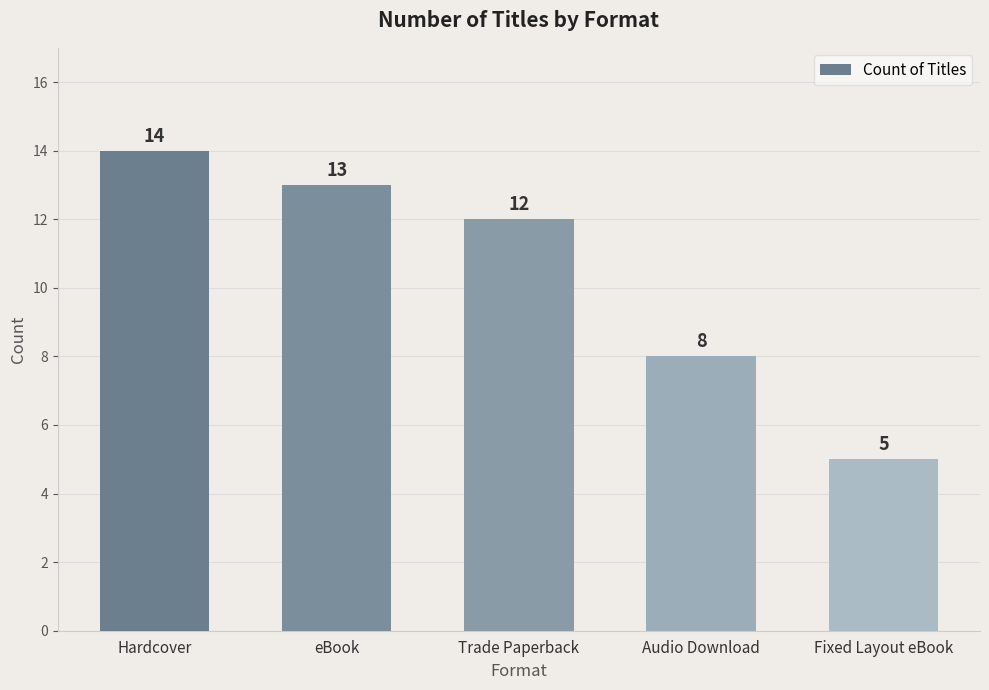

The chart shows a value of 13 at eBook. True or false?

True